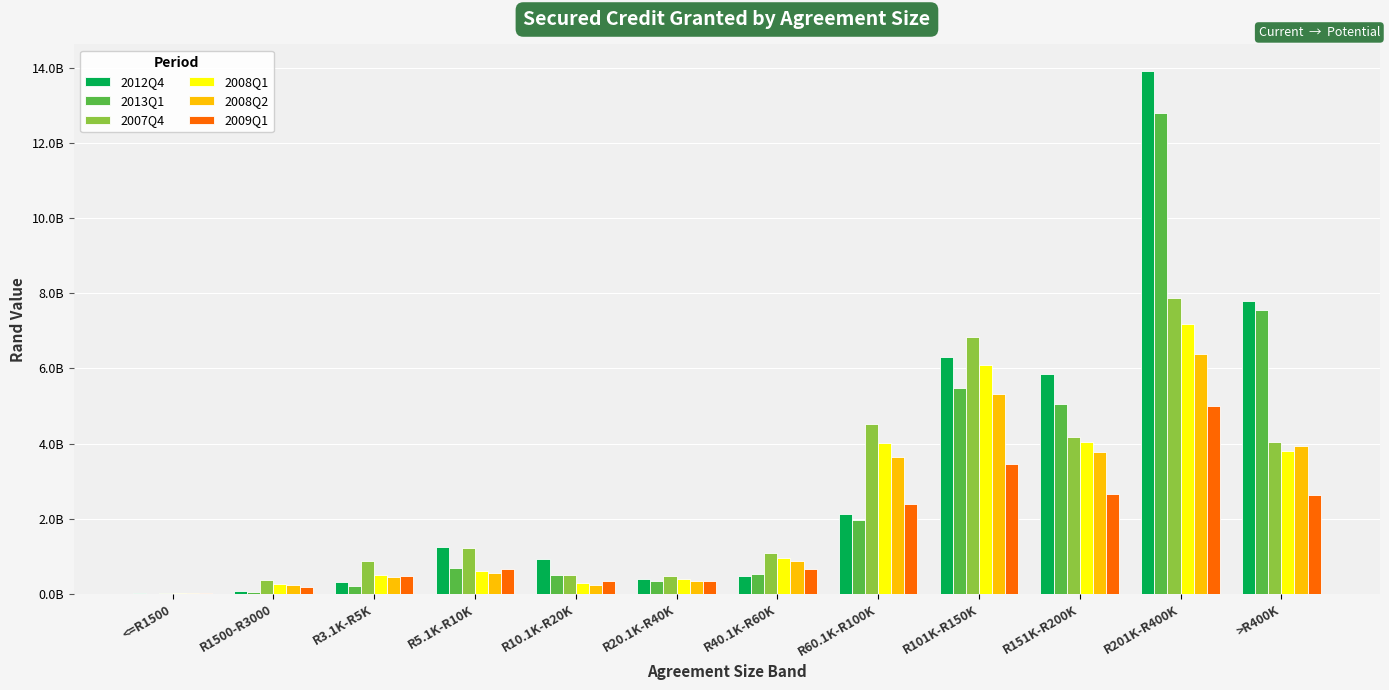

List the series in order of their peak value, lowest first.

2009Q1, 2008Q2, 2008Q1, 2007Q4, 2013Q1, 2012Q4